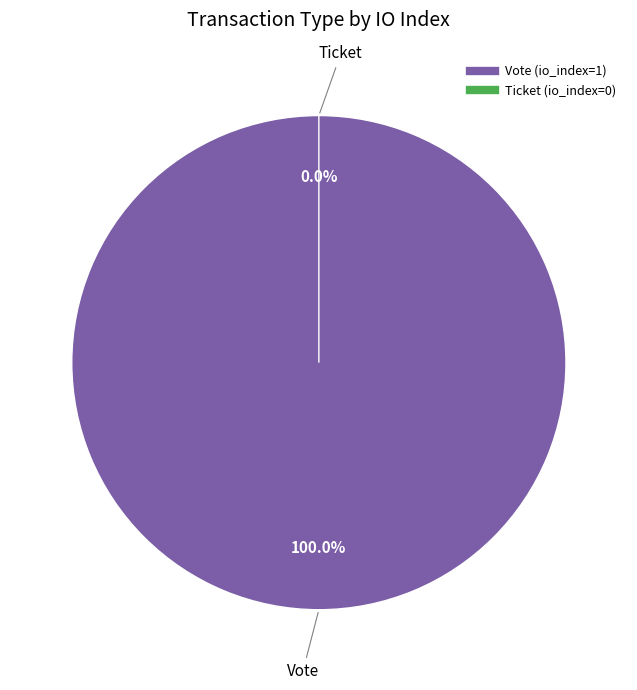

The Ticket (io_index=0) slice represents 14% of the pie. True or false?

False